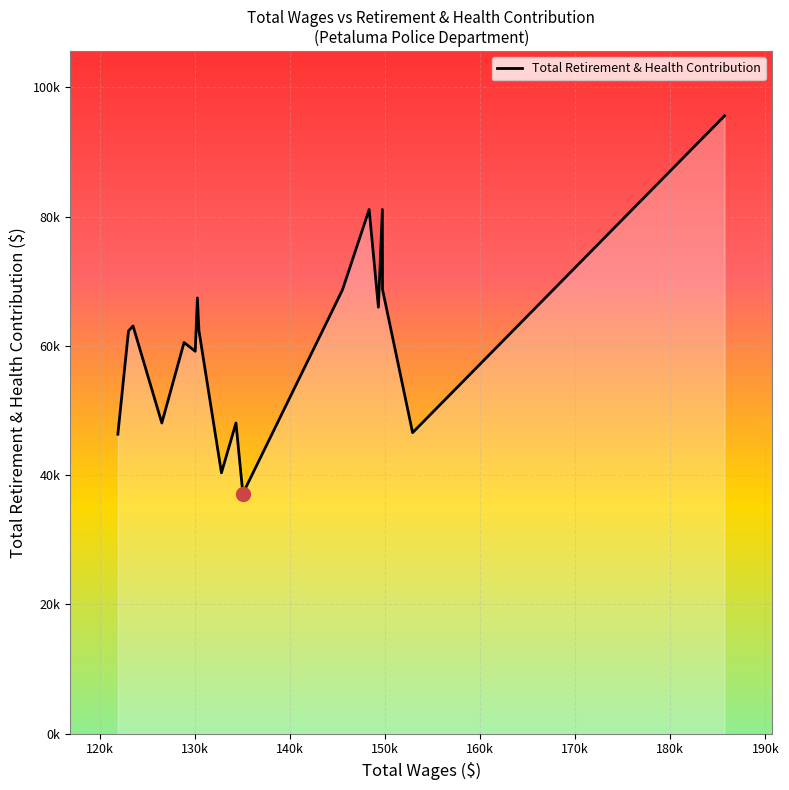

Does the chart have visible grid lines?

Yes